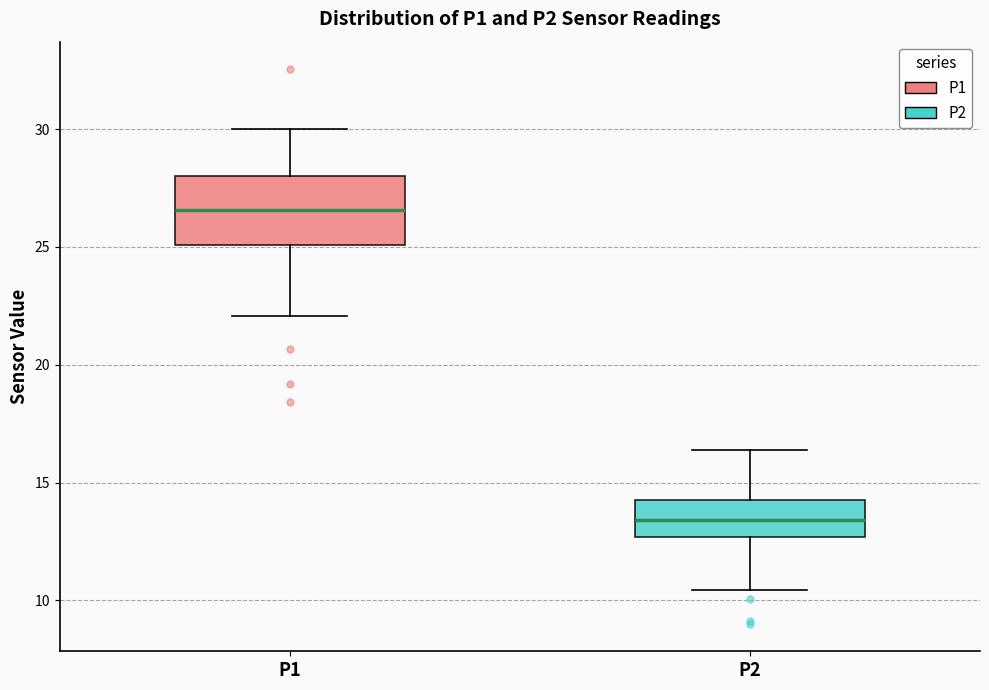

Reading left to right, read every box against the y-axis: the position of its median line, the range the box covers, and the ends of its whiskers. The values are not printed on the chart, so give them approximately, as read against the axis.

P1: median 26.5, box 25.0 to 28.0, whiskers 22.0 to 30.0
P2: median 13.5, box 12.5 to 14.5, whiskers 10.5 to 16.5